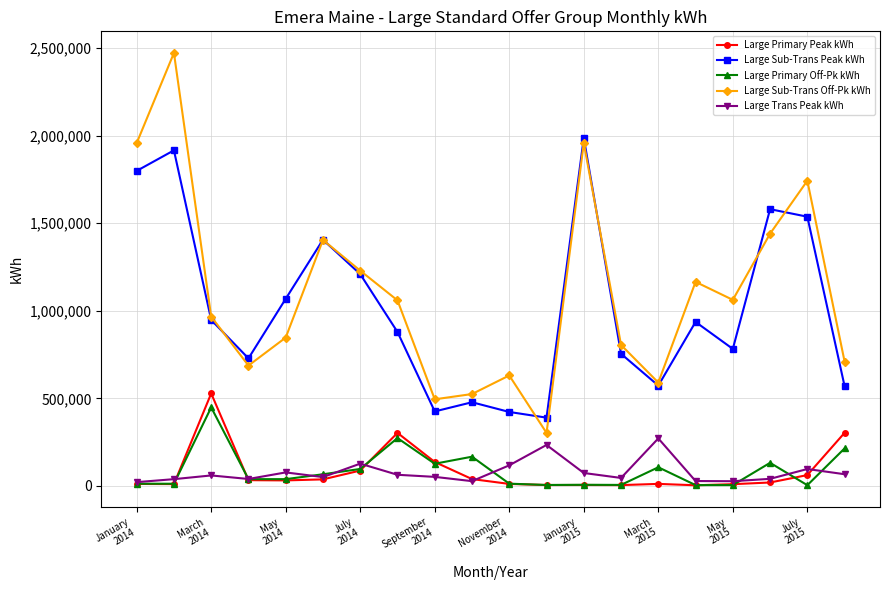

True or false: Large Primary Off-Pk kWh and Large Sub-Trans Off-Pk kWh cross at least once.

False